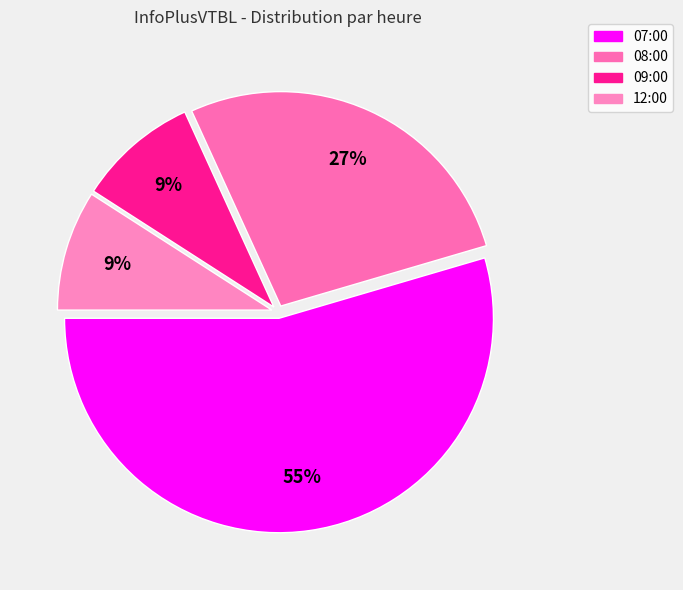

Count the number of slices in the pie.

4